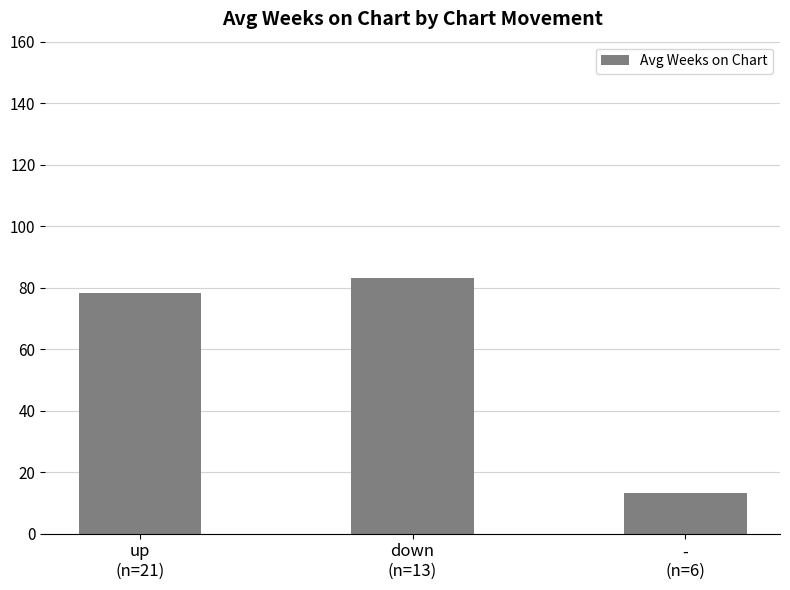

List the labels in order of value, smallest first.

-
(n=6), up
(n=21), down
(n=13)